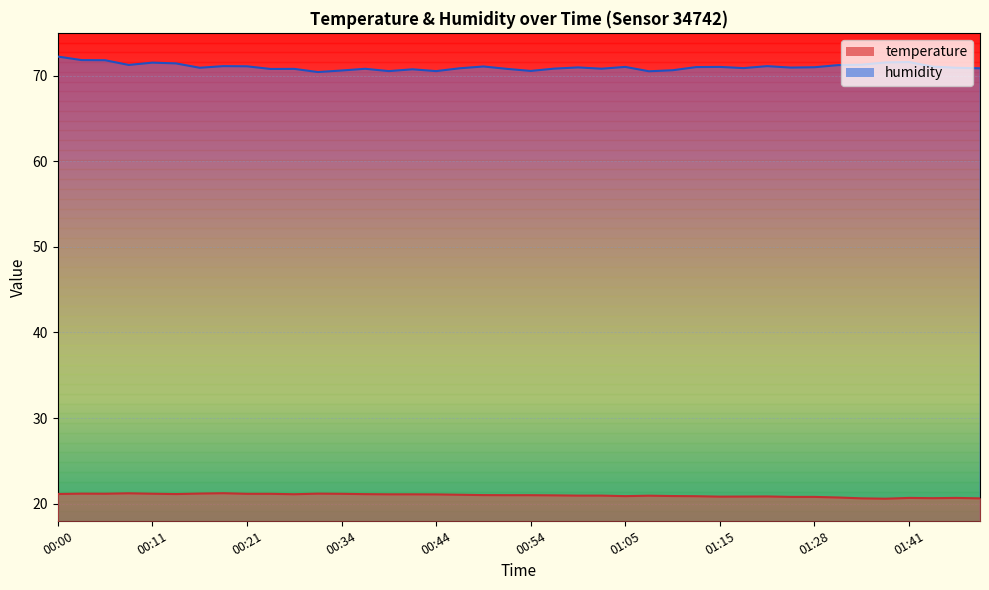

At which category does the chart reach its peak across all series?

00:00